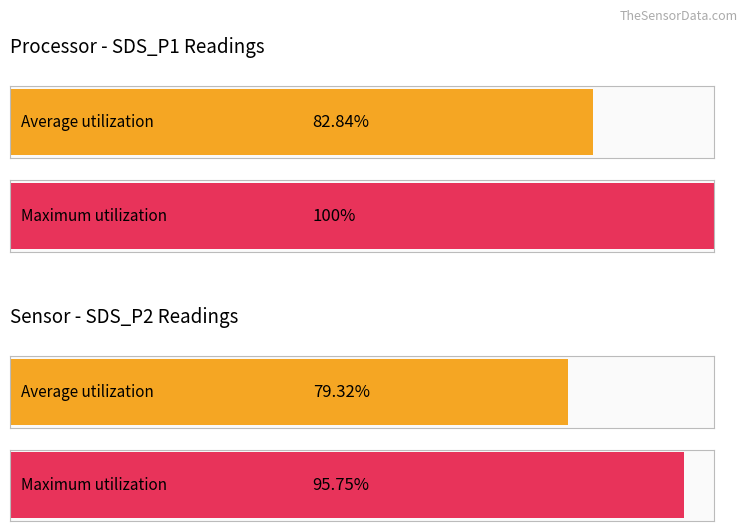

Which series has the largest range (max minus min)?

Maximum utilization